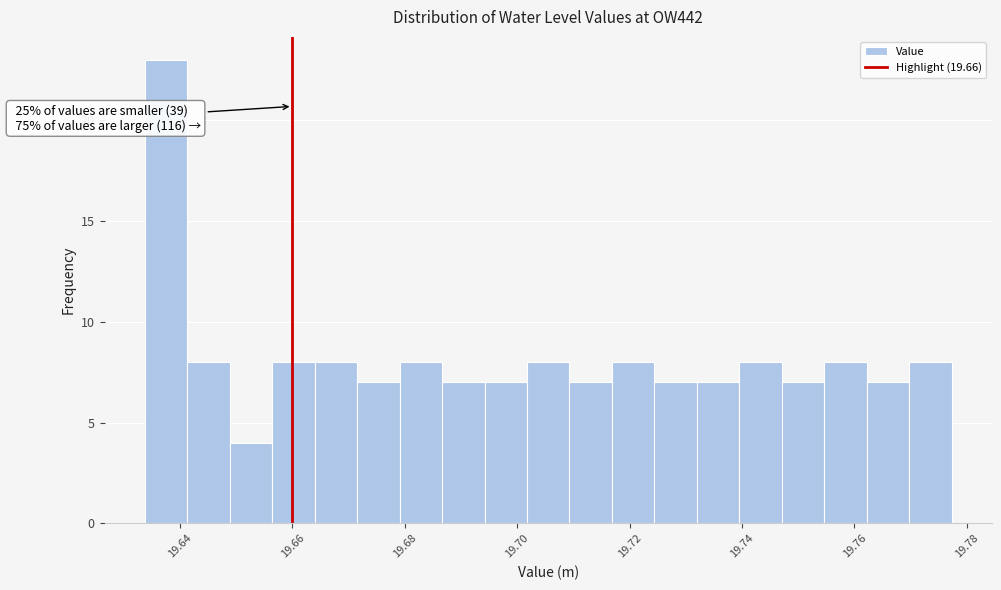

Around what value on the x-axis is the tallest bar? Give the approximate position of its centre, as read against the axis.

19.638